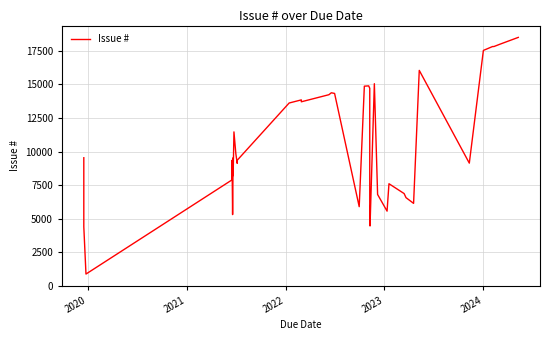

Reading left to right, extract all data points from this chart.

9535	4398	880	7890	9346	5305	9531	8204	11460	9834	9121	9347	13609	13841	13700	14227	14371	14322	5894	14863	14884	14705	12476	6224	5366	4457	15047	6801	5562	7602	6870	6566	6140	16037	9135	17523	17813	17812	17984	18493